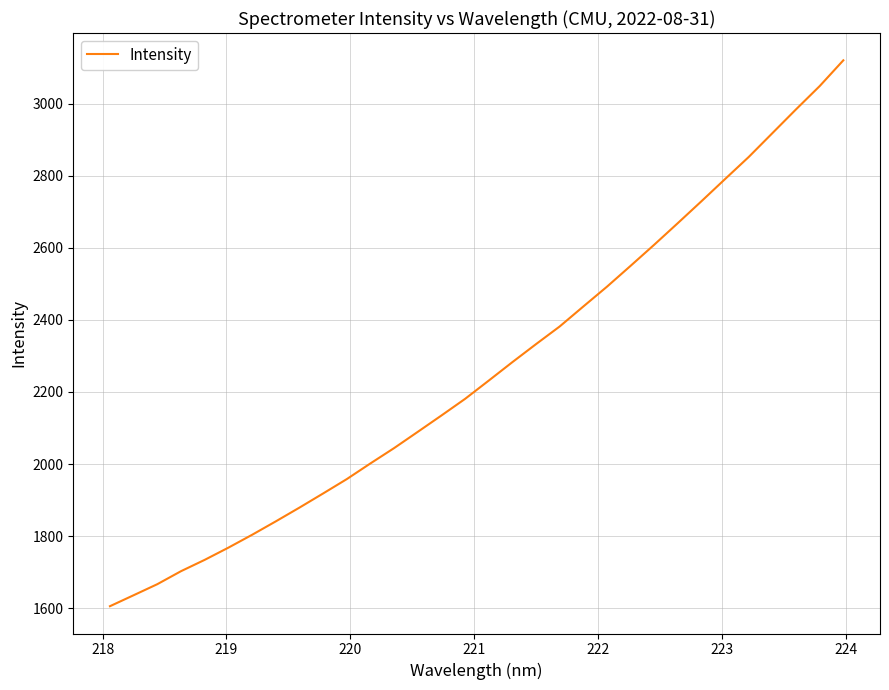

What is the smallest value displayed?

1605.4